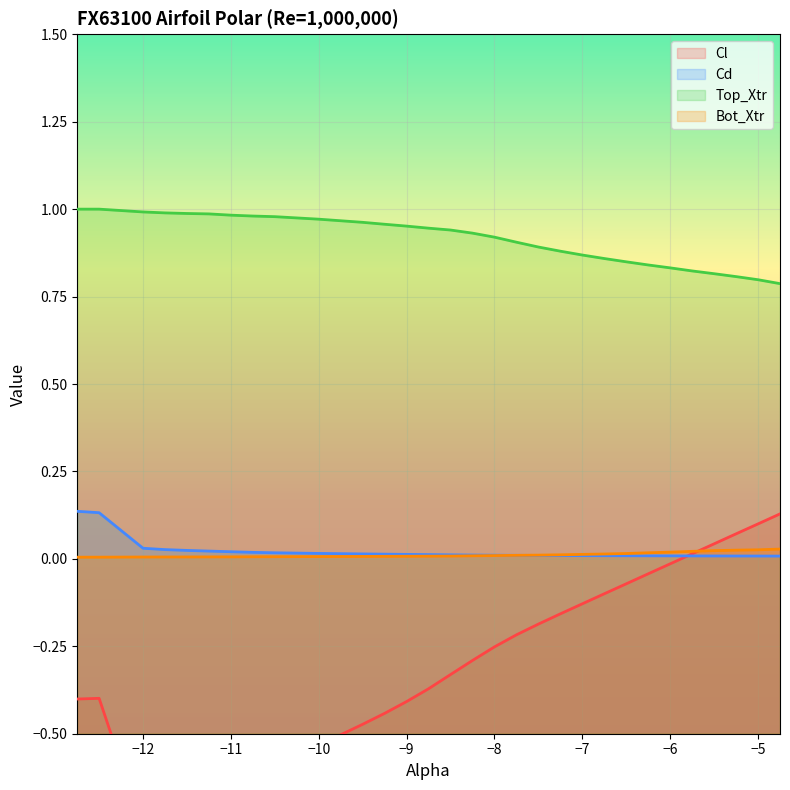

At which category does the chart reach its peak across all series?

-12.75